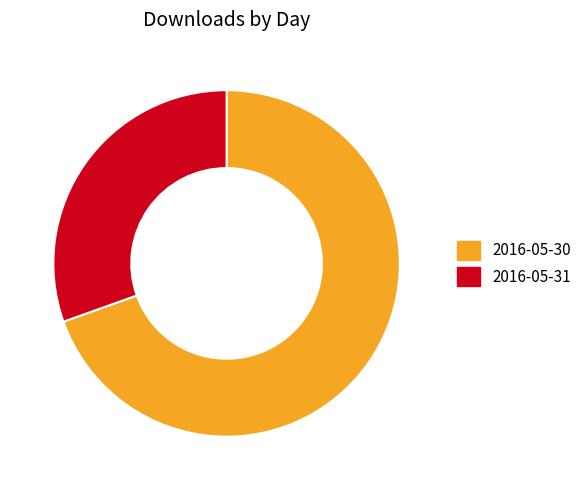

Rank the categories by value from lowest to highest.

2016-05-31, 2016-05-30